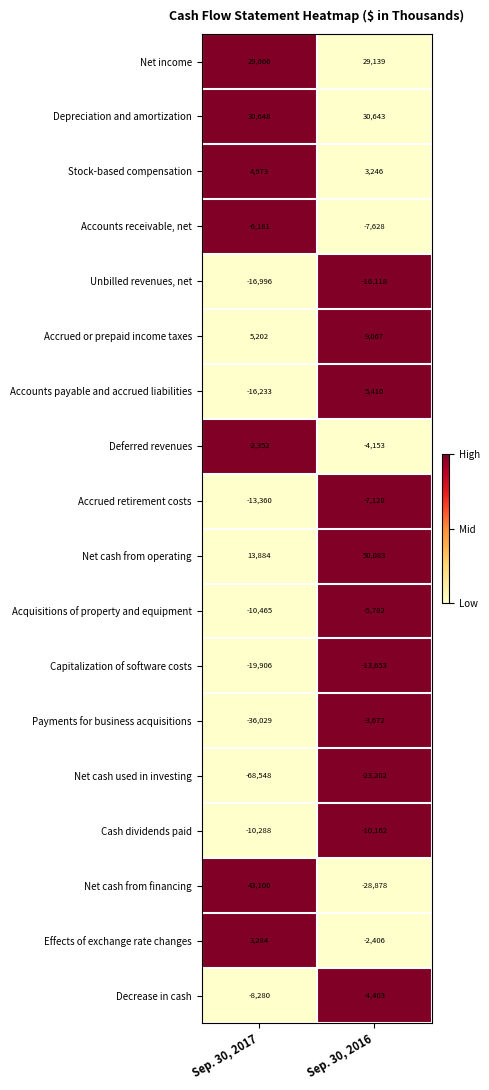

What is the difference between the maximum and minimum values in the Accounts payable and accrued liabilities series?

21643